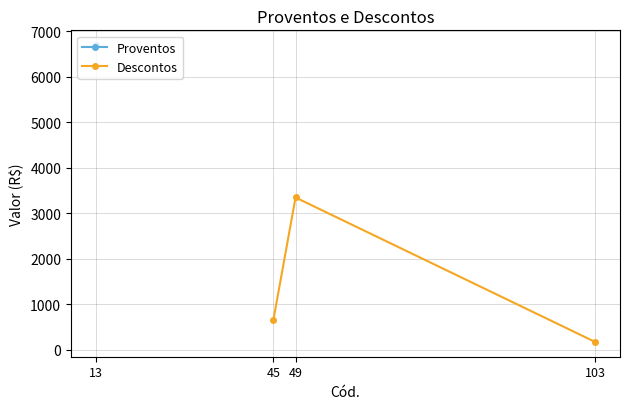

What is the highest value of the Descontos series?

3348.7